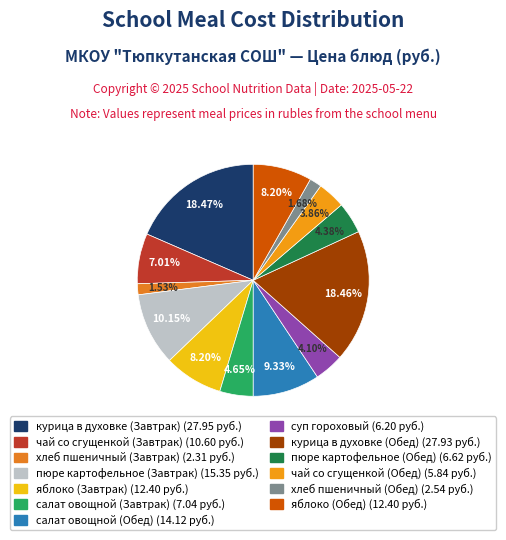

Count the number of slices in the pie.

13